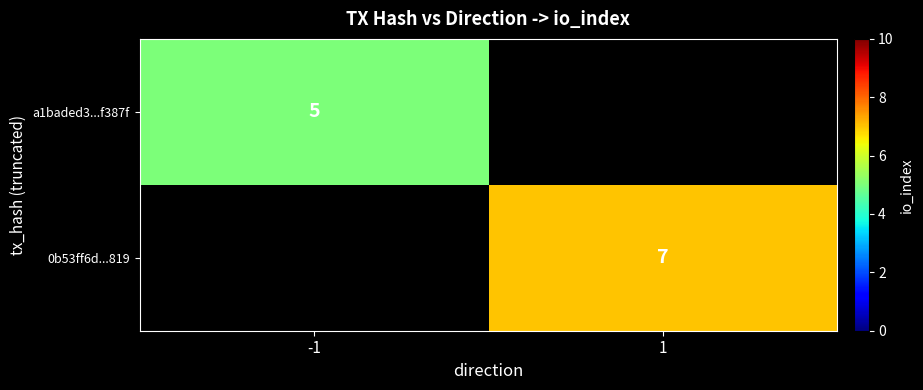

The value of 0b53ff6d...819 at 1 is 3. True or false?

False